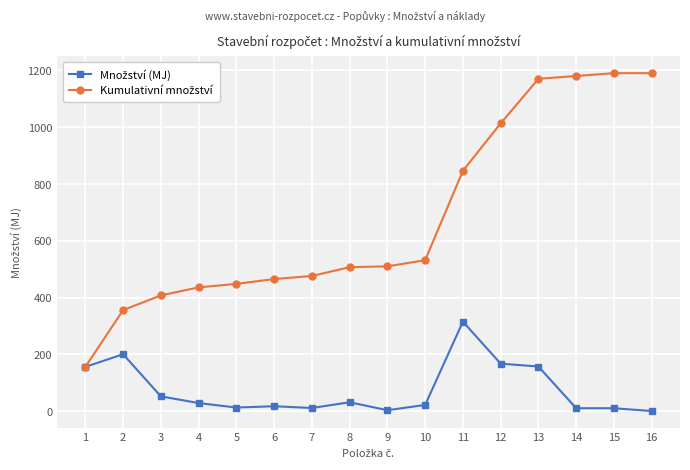

At which category is the sum across all series the highest?

13